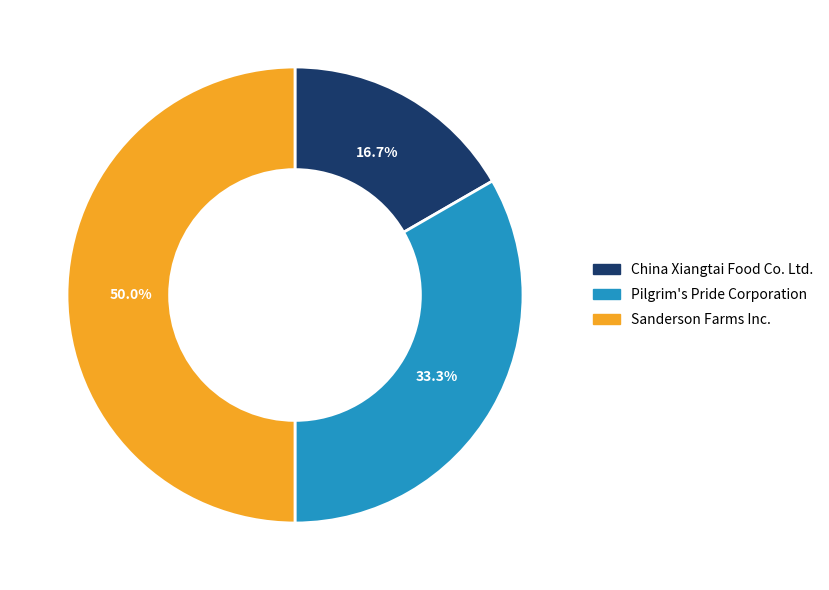

Does Pilgrim's Pride Corporation account for over 50% of the chart?

No